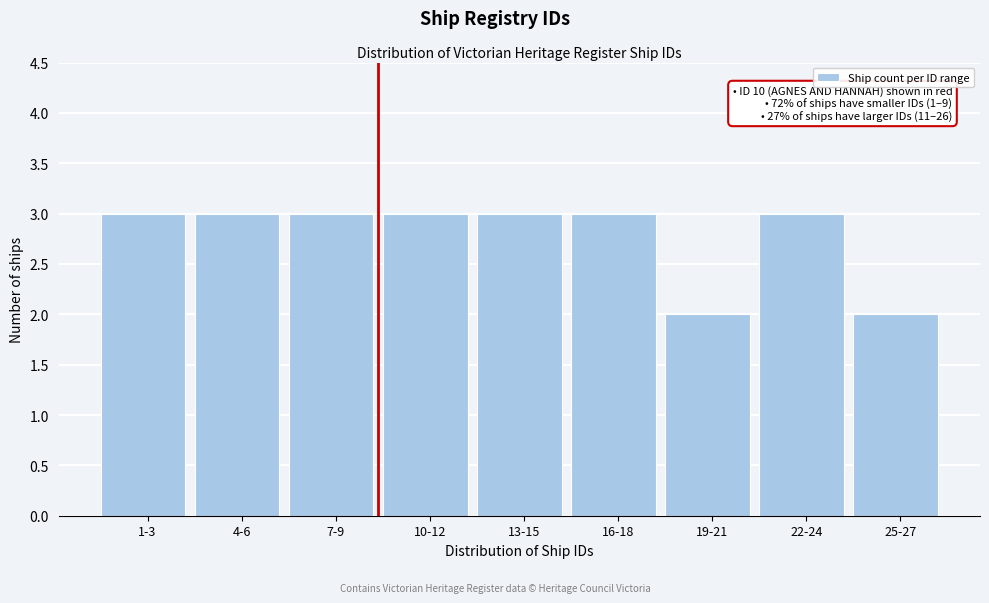

Reading left to right, transcribe all the data shown in this chart.

3	3	3	3	3	3	2	3	2